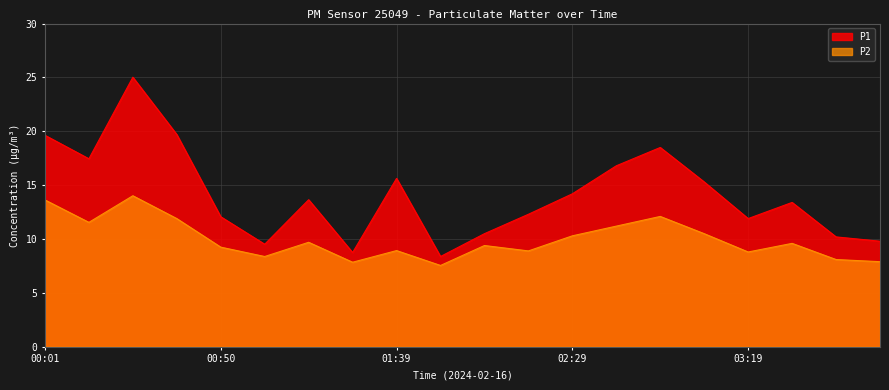

Reading left to right, transcribe all the data shown in this chart.

P1: 00:01=19.6	00:14=17.4	00:26=25.0	00:38=19.7	00:50=12.1	01:02=9.5	01:14=13.7	01:27=8.8	01:39=15.6	01:52=8.4	02:04=10.5	02:17=12.3	02:29=14.2	02:42=16.8	02:54=18.5	03:07=15.3	03:19=11.9	03:32=13.4	03:44=10.2	03:57=9.8
P2: 00:01=13.6	00:14=11.6	00:26=14.0	00:38=11.9	00:50=9.2	01:02=8.4	01:14=9.7	01:27=7.8	01:39=8.9	01:52=7.5	02:04=9.4	02:17=8.9	02:29=10.3	02:42=11.2	02:54=12.1	03:07=10.5	03:19=8.8	03:32=9.6	03:44=8.1	03:57=7.9